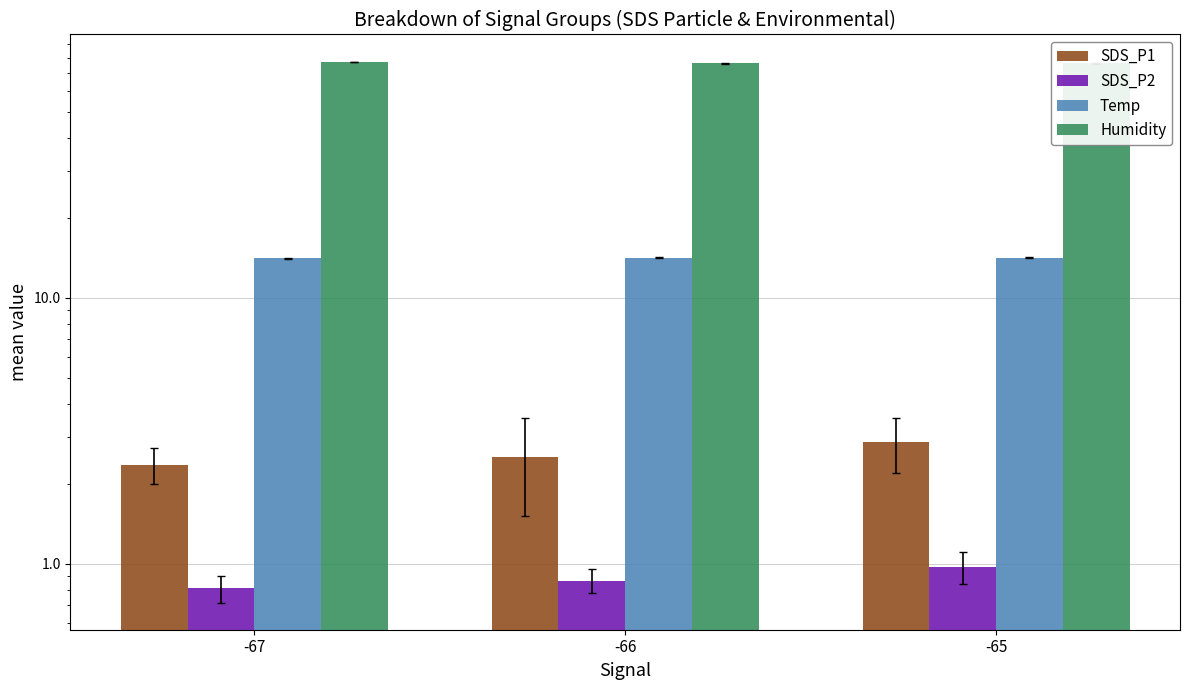

What is the maximum value shown in the chart?

77.2